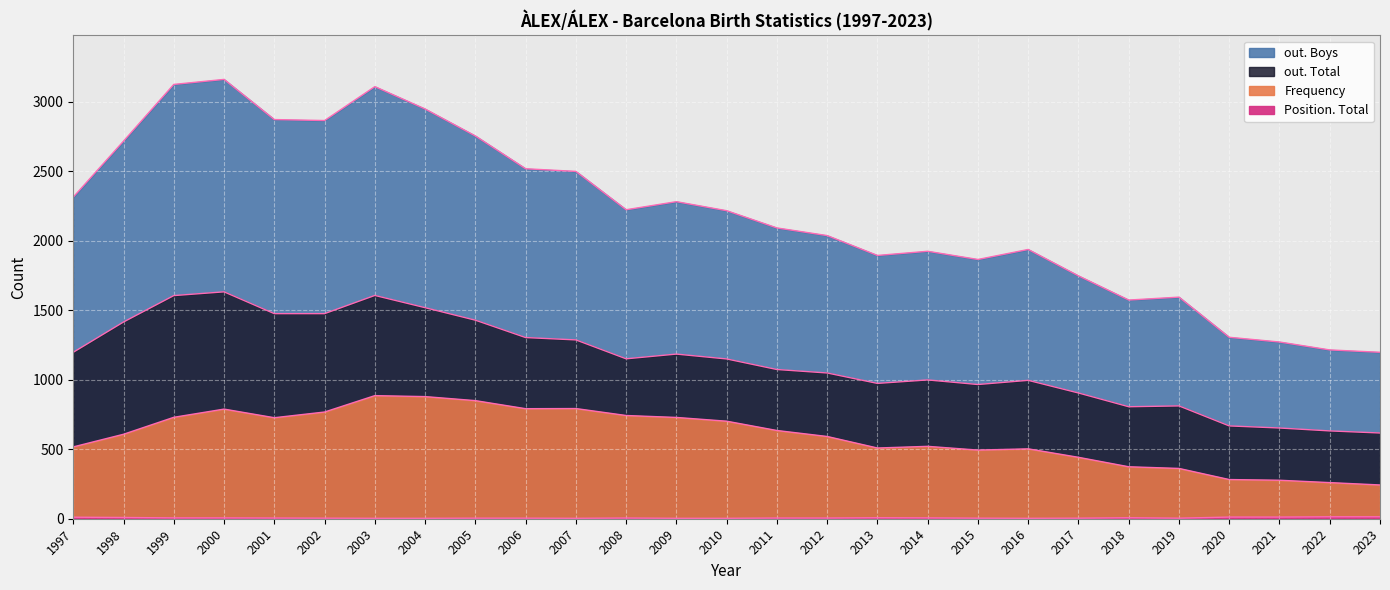

At 1999, list the series in order from smallest to largest.

Position. Total, Frequency, out. Total, out. Boys